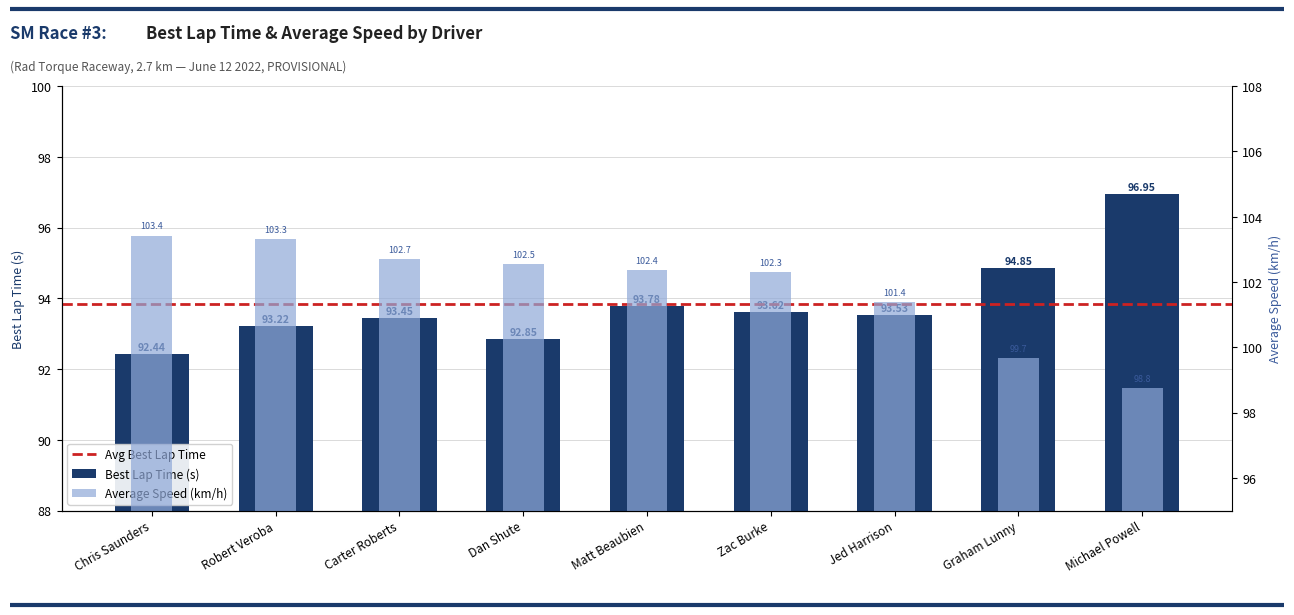

Which series has the largest range (max minus min)?

Average Speed (km/h)